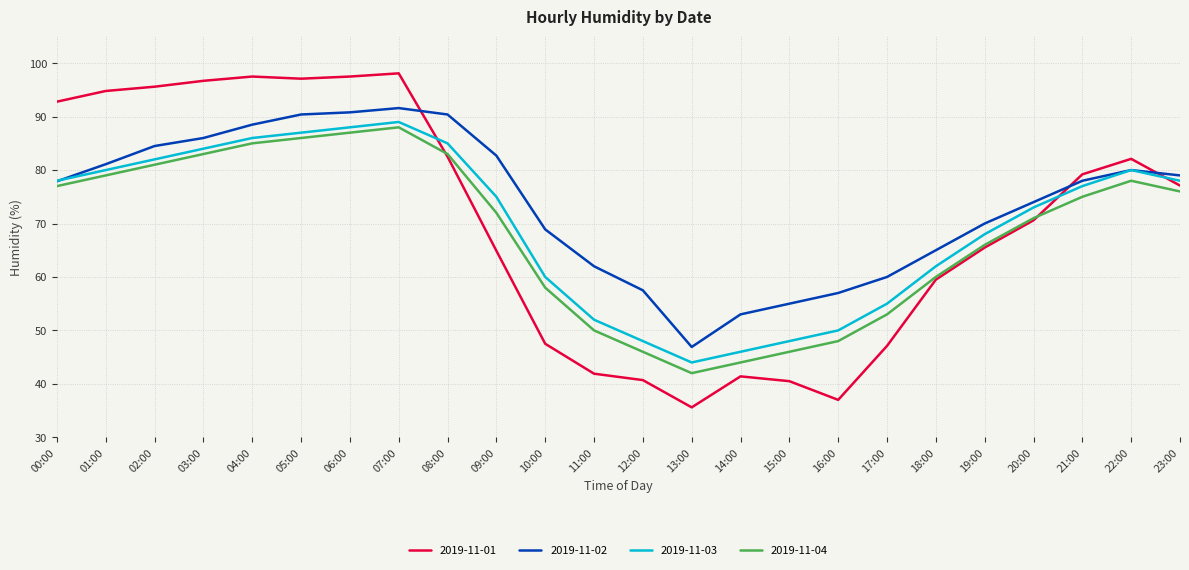

What is the approximate value of 2019-11-03 at 03:00?

84.0